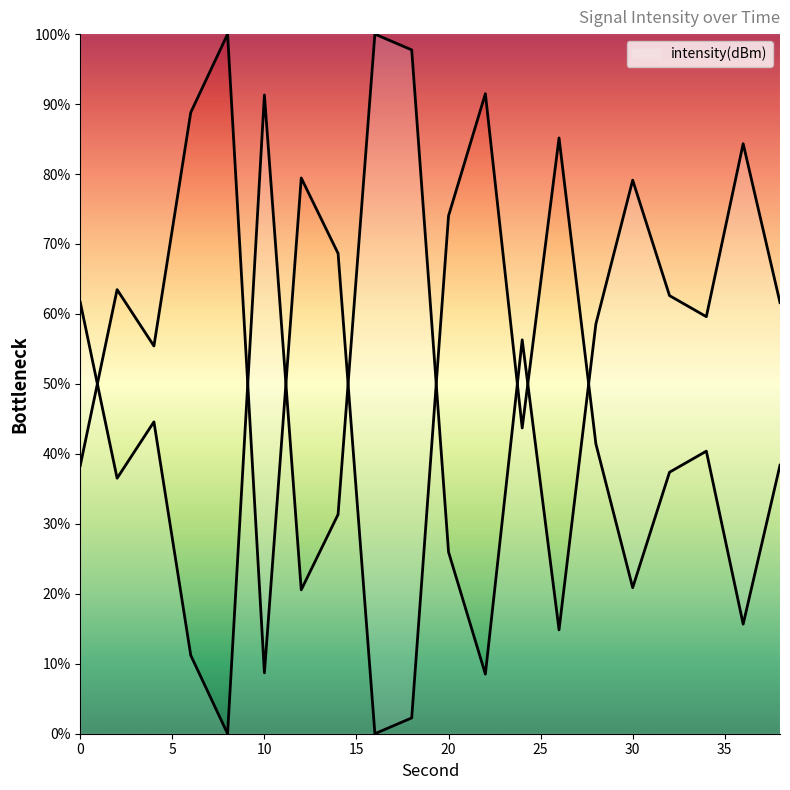

Where is the data nearest to the value 50?

4